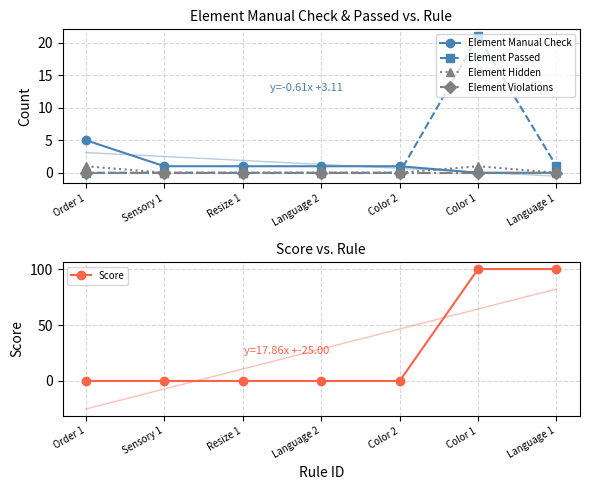

Which series has the widest spread of values?

Score